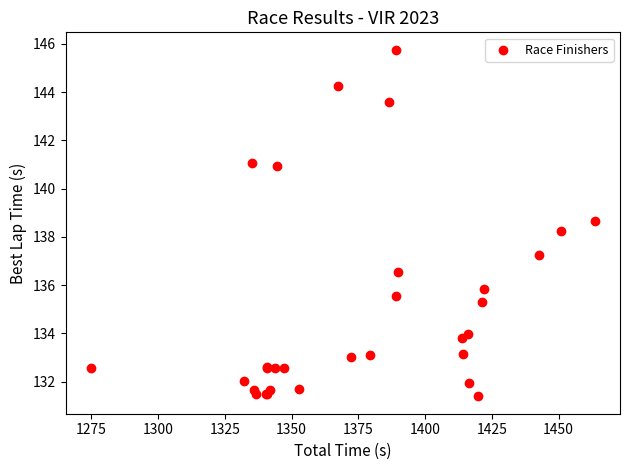

What Y value in the scatter plot is closest to 138?

138.2